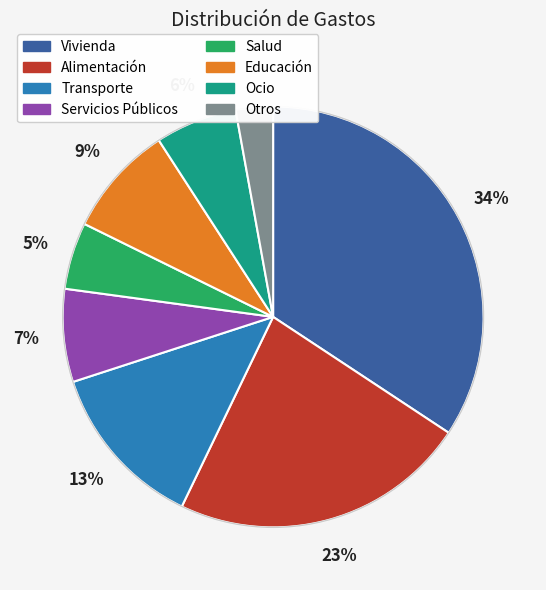

To the nearest percent, what portion does Transporte represent?

13%